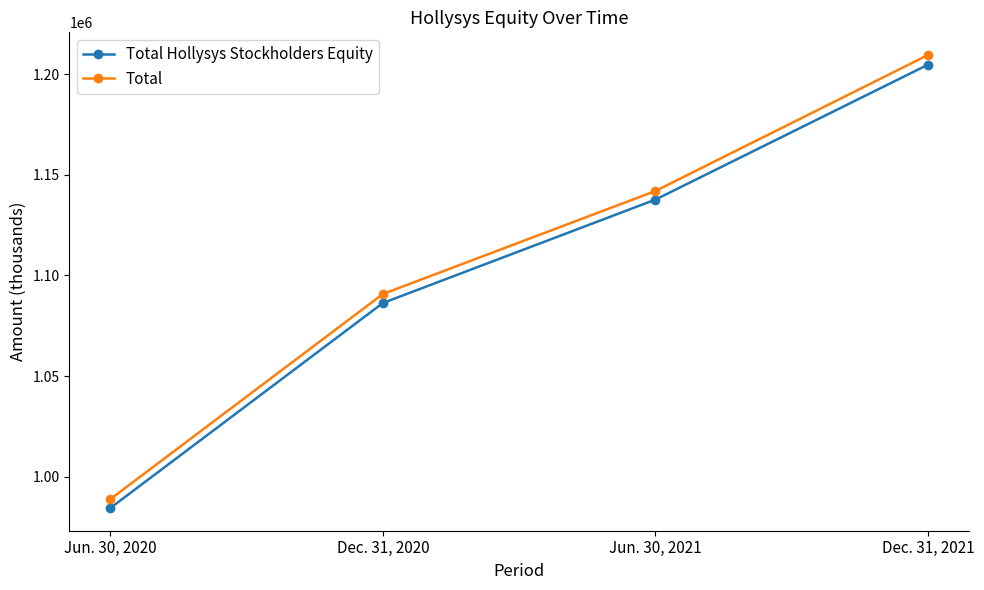

Where is Total Hollysys Stockholders Equity nearest to the value 1094600?

Dec. 31, 2020